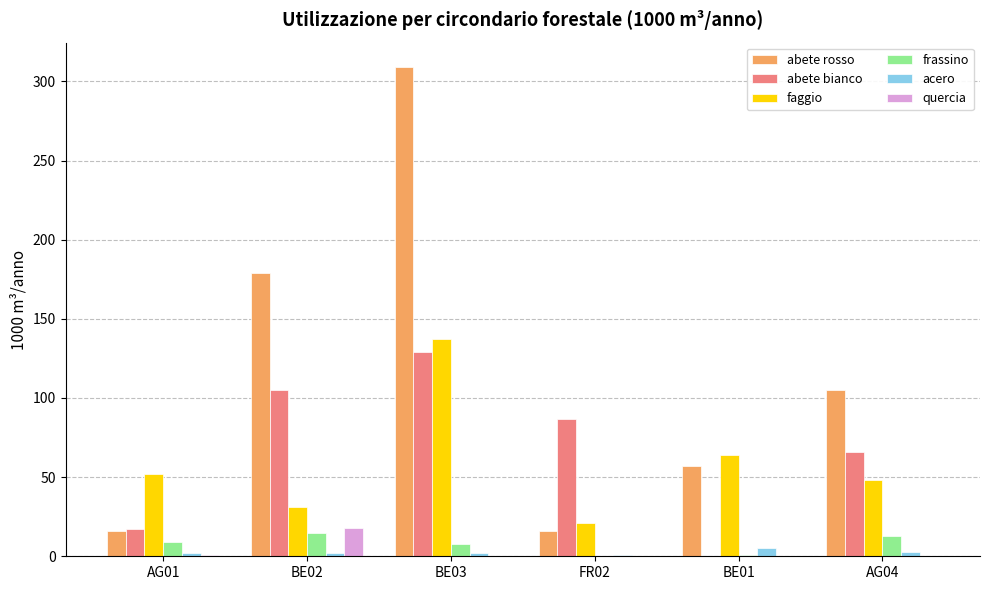

What is the maximum value shown in the chart?

309